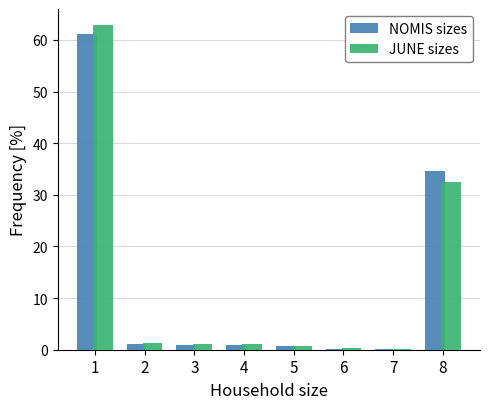

Which series has the widest spread of values?

JUNE sizes